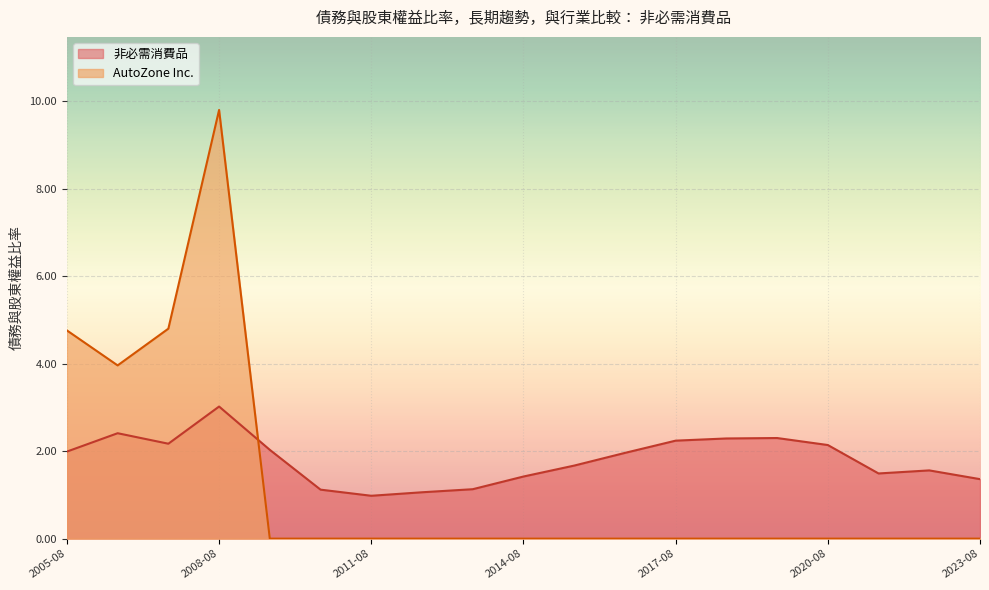

How many positive values does the AutoZone Inc. series have?

4